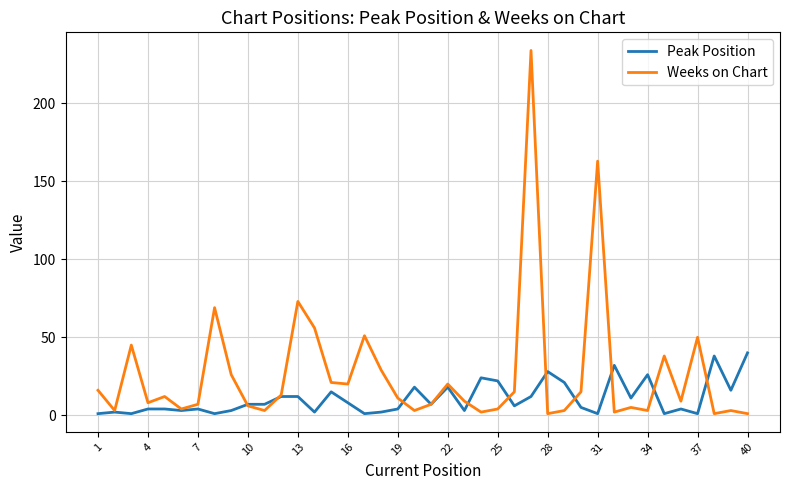

What is the maximum value for Weeks on Chart?

234